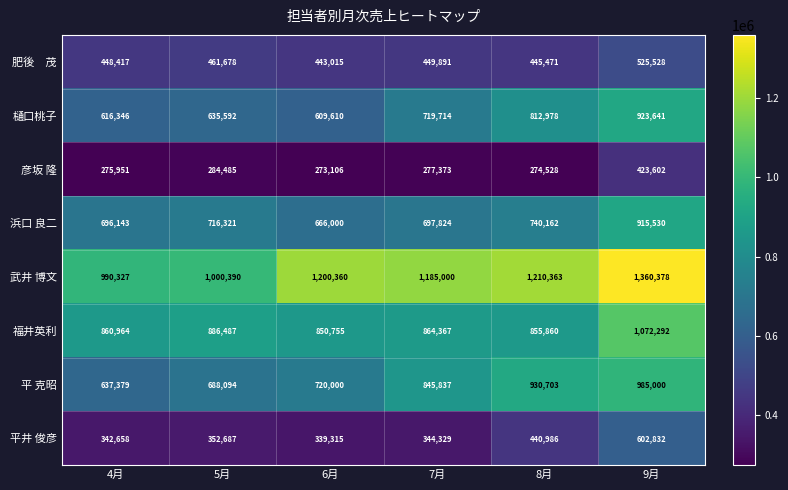

What is the sum of all 彦坂 隆 values?

1809045